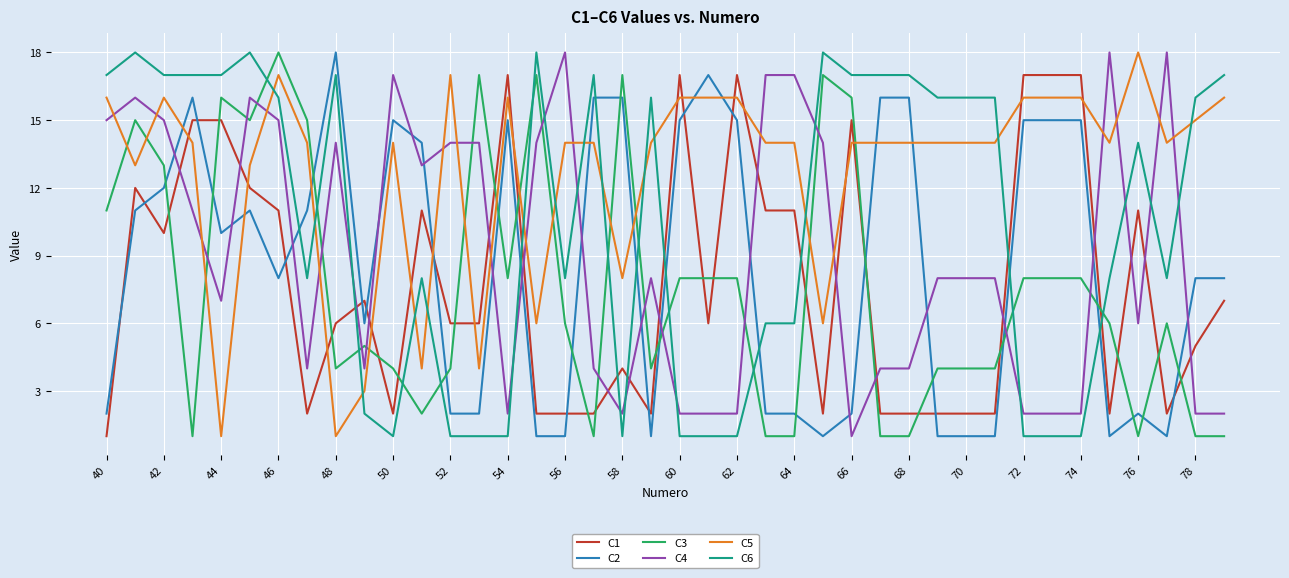

What is the maximum value shown in the chart?

18